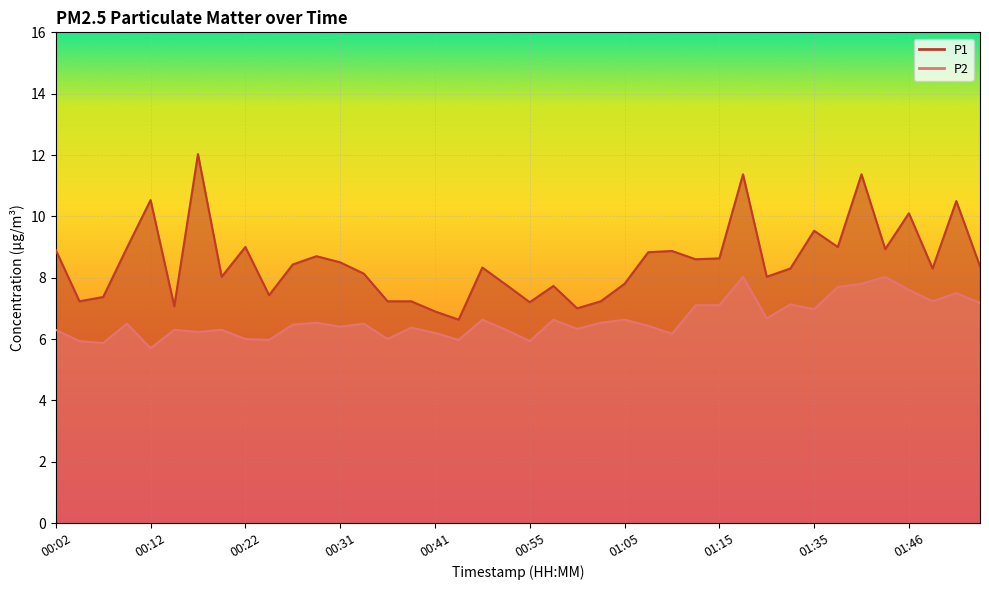

Reading right to left, transcribe all the data shown in this chart.

P1: 8.4	10.5	8.3	10.1	8.9	11.4	9.0	9.5	8.3	8.0	11.4	8.6	8.6	8.9	8.8	7.8	7.2	7.0	7.7	7.2	7.8	8.3	6.6	6.9	7.2	7.2	8.1	8.5	8.7	8.4	7.4	9.0	8.0	12.0	7.1	10.5	9.0	7.4	7.2	8.9
P2: 7.2	7.5	7.2	7.6	8.0	7.8	7.7	7.0	7.1	6.7	8.0	7.1	7.1	6.2	6.4	6.6	6.5	6.3	6.6	5.9	6.3	6.6	6.0	6.2	6.4	6.0	6.5	6.4	6.5	6.5	6.0	6.0	6.3	6.2	6.3	5.7	6.5	5.9	5.9	6.3